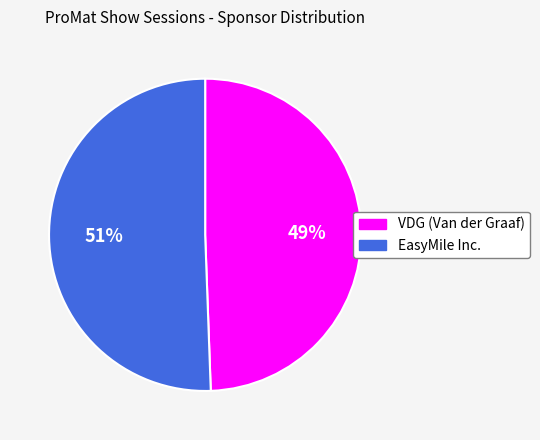

Which has a higher value, VDG (Van der Graaf) or EasyMile Inc.?

EasyMile Inc.